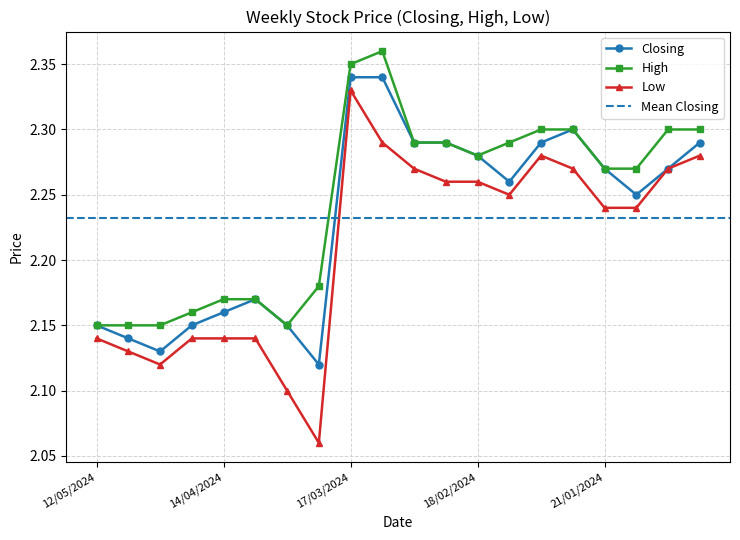

What is the greatest value displayed?

2.4